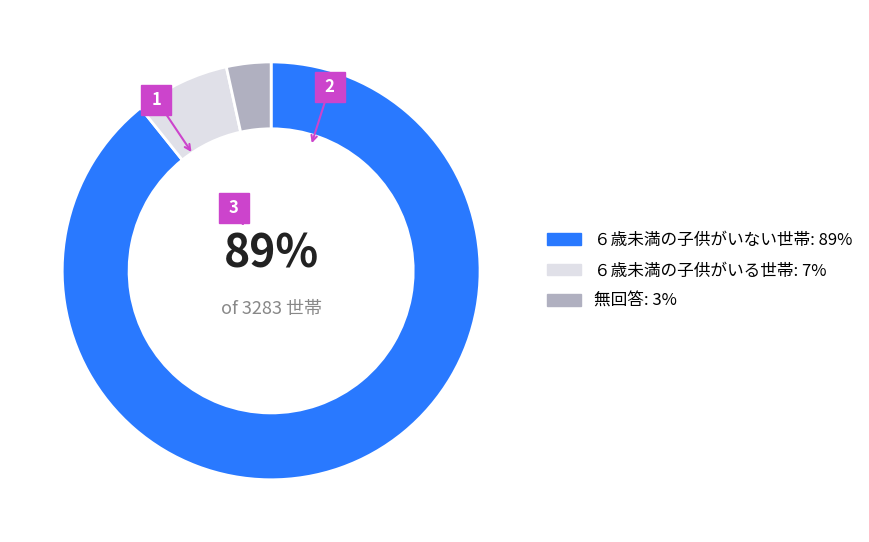

To the nearest percent, what portion does ６歳未満の子供がいる世帯 represent?

7%